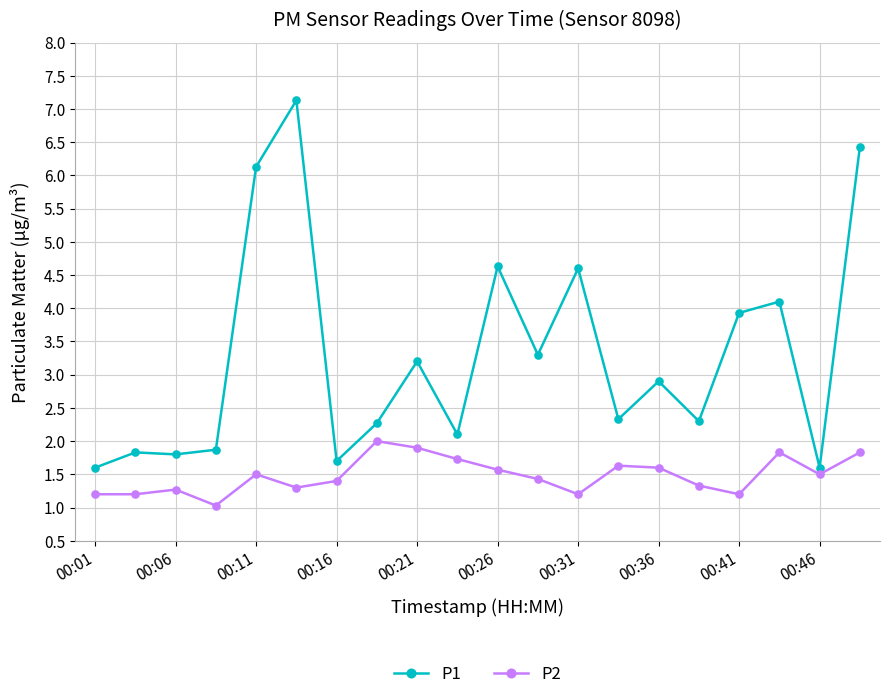

True or false: P2 has more than 2 interior local peaks.

True